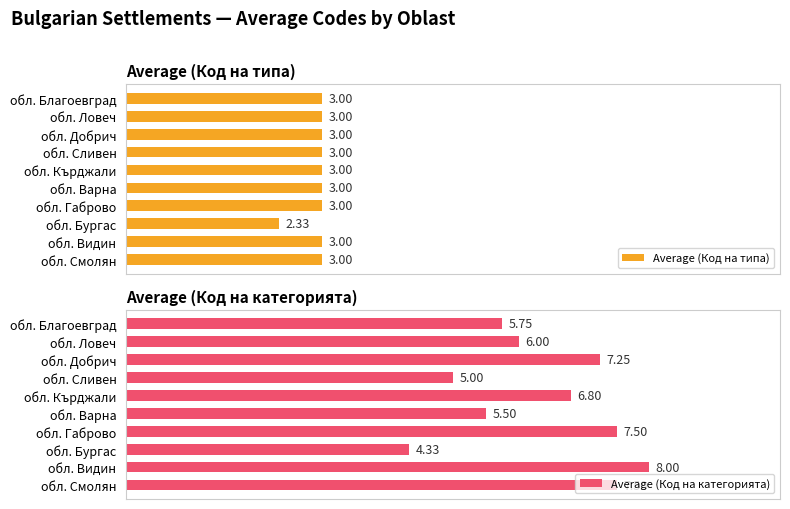

Are the bars horizontal?

Yes